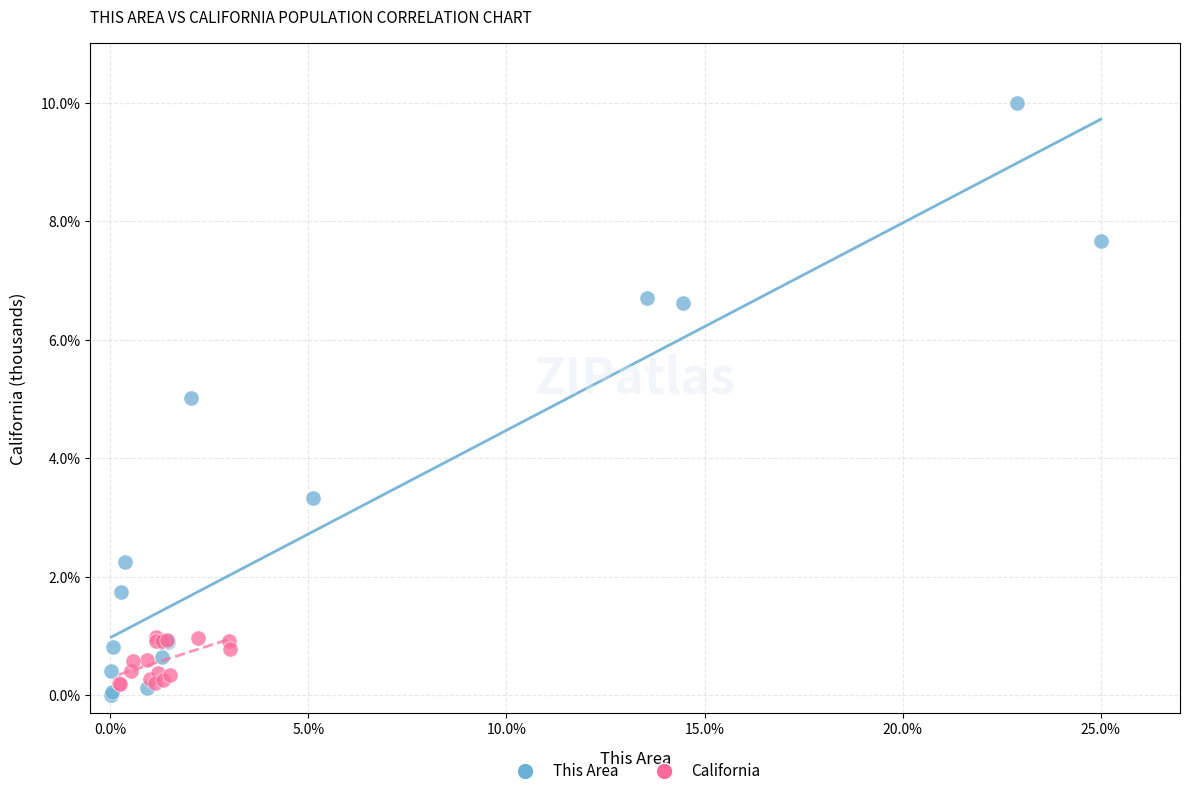

Which series reaches the maximum Y coordinate?

This Area